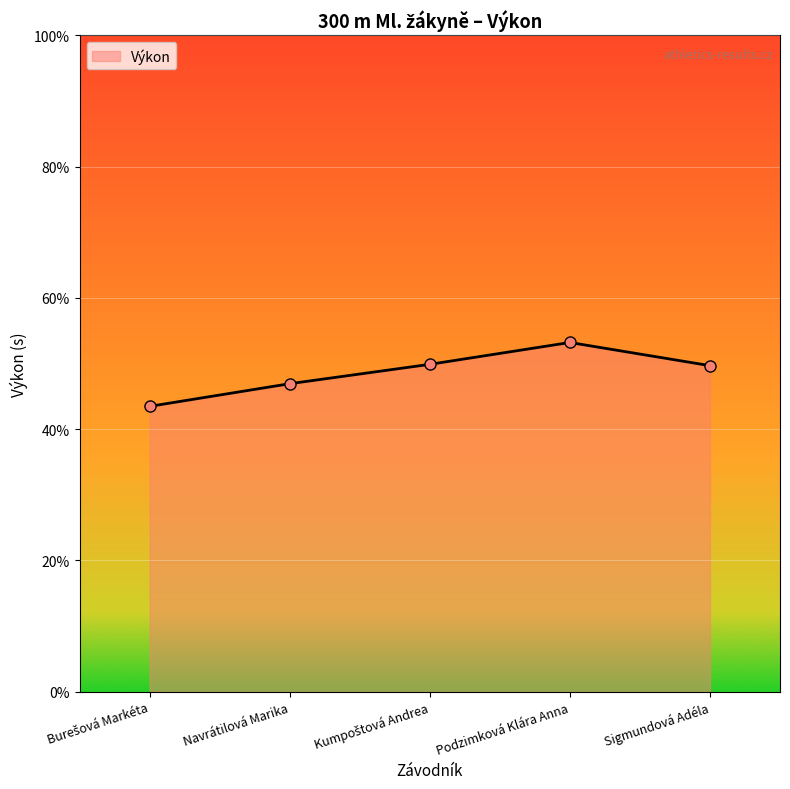

True or false: the data shows 68.0 at Navrátilová Marika.

False